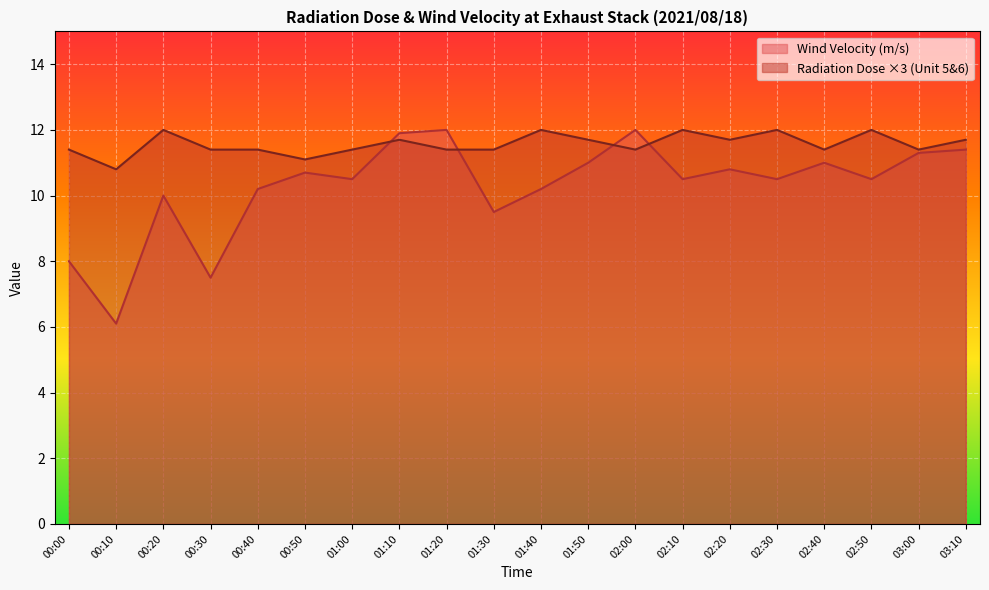

What is the difference between the maximum and minimum values in the Radiation Dose (Unit 5 6) series?

1.2